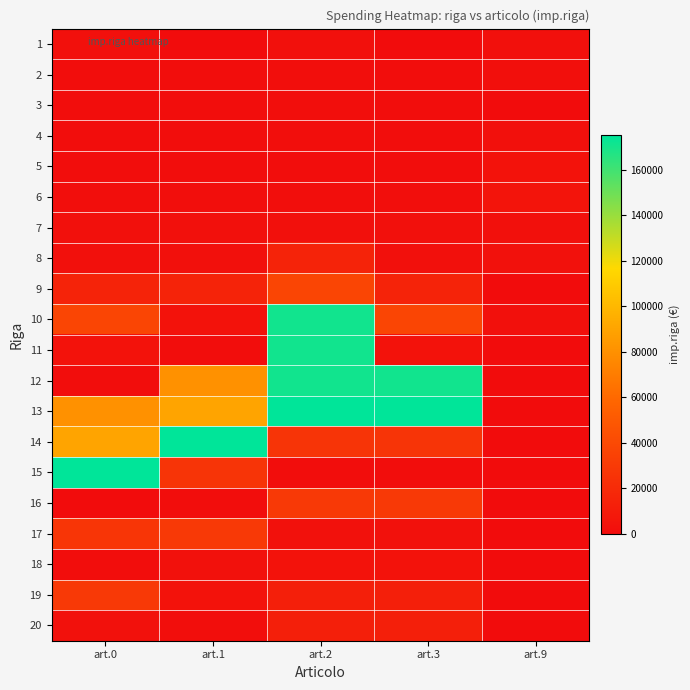

At which category is the sum across all series the highest?

art.2